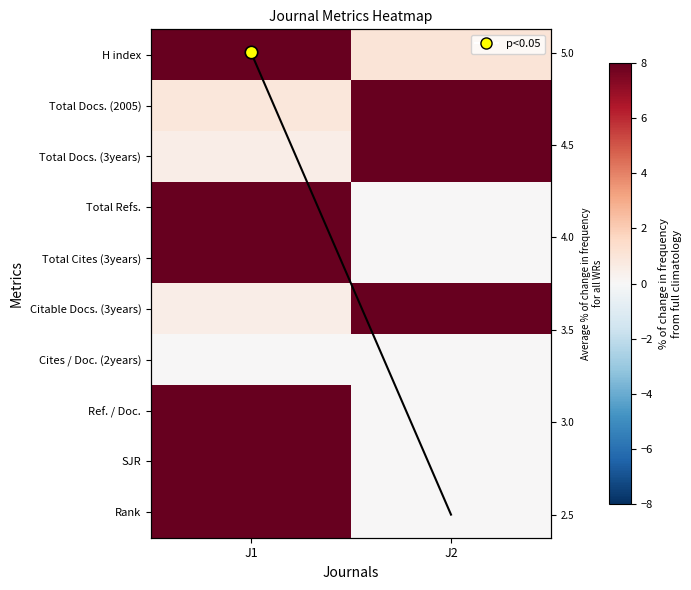

What is the sum of all Avg metric value values?

7.5